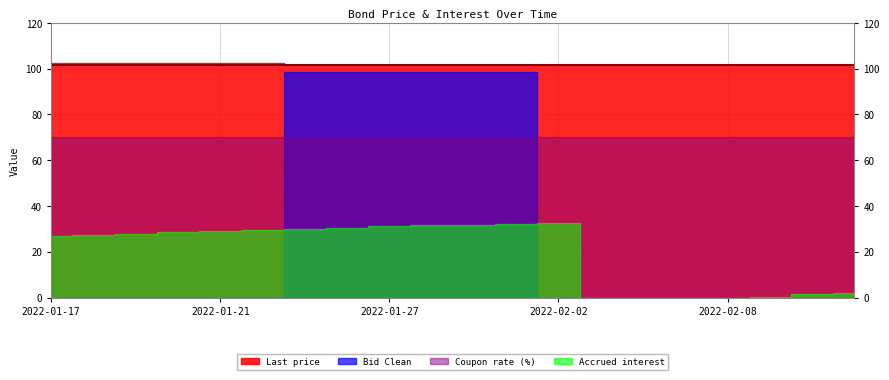

Which label corresponds to the smallest value in the chart?

2022-02-03